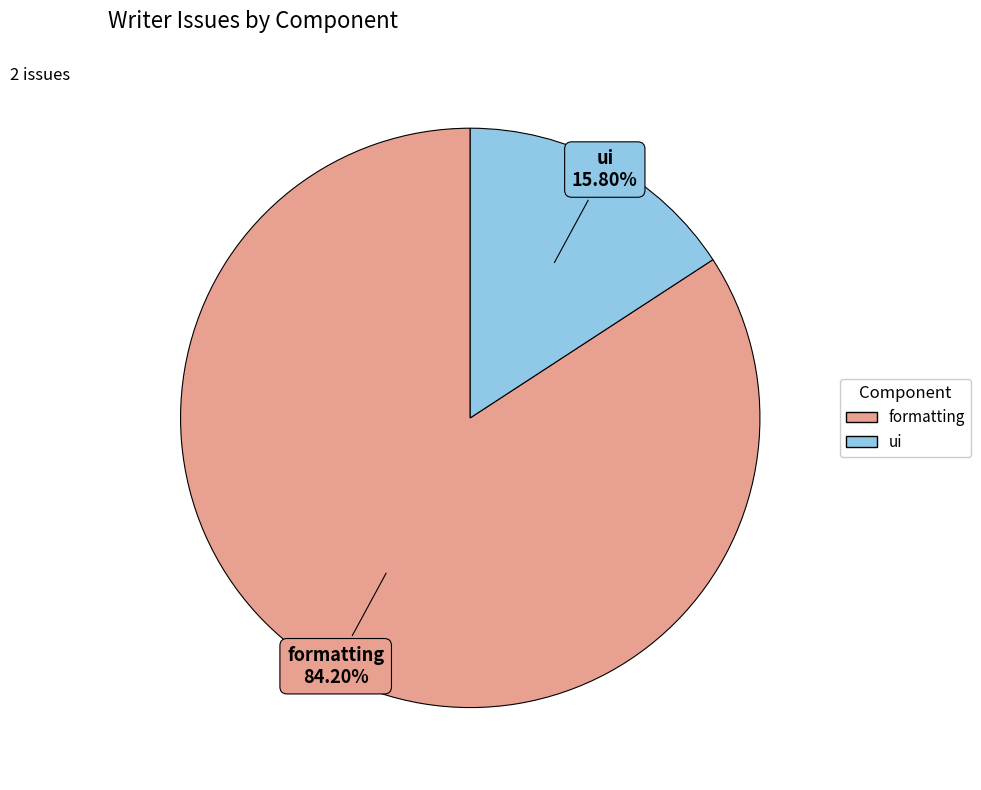

Which slice is the smallest?

ui